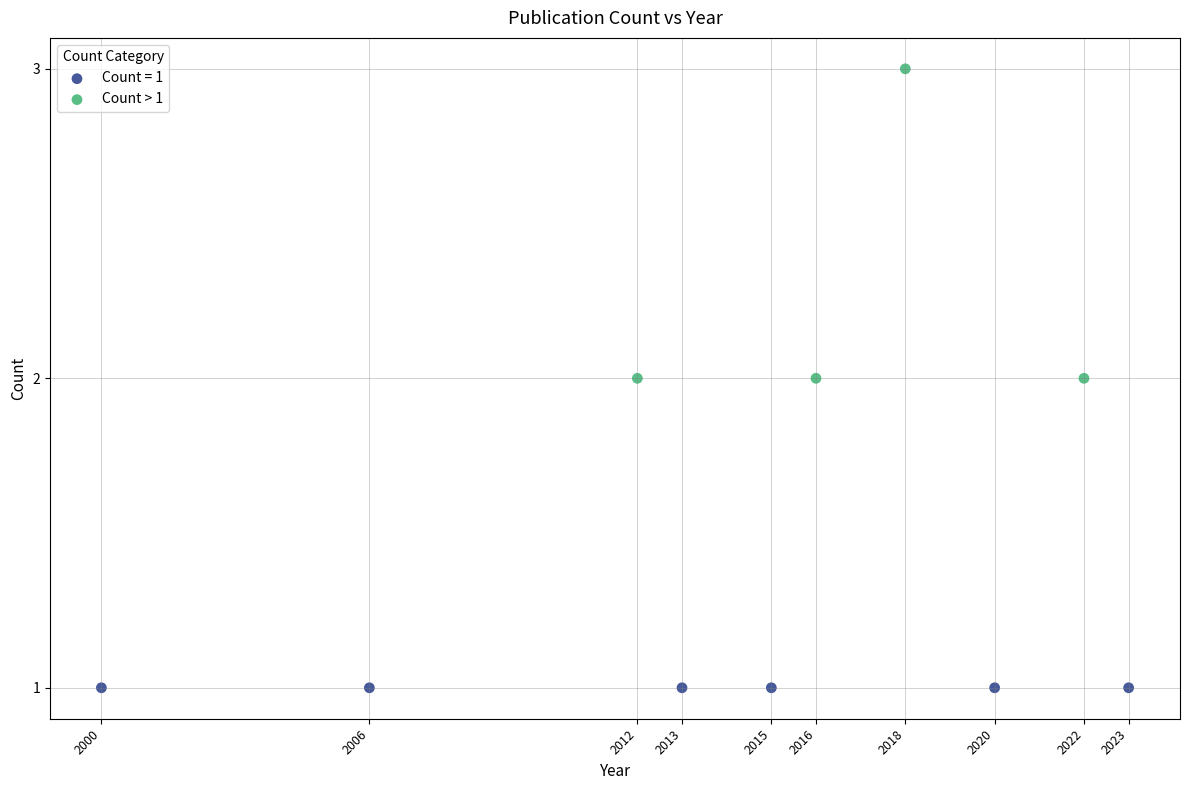

Which series reaches the maximum Y coordinate?

Count > 1